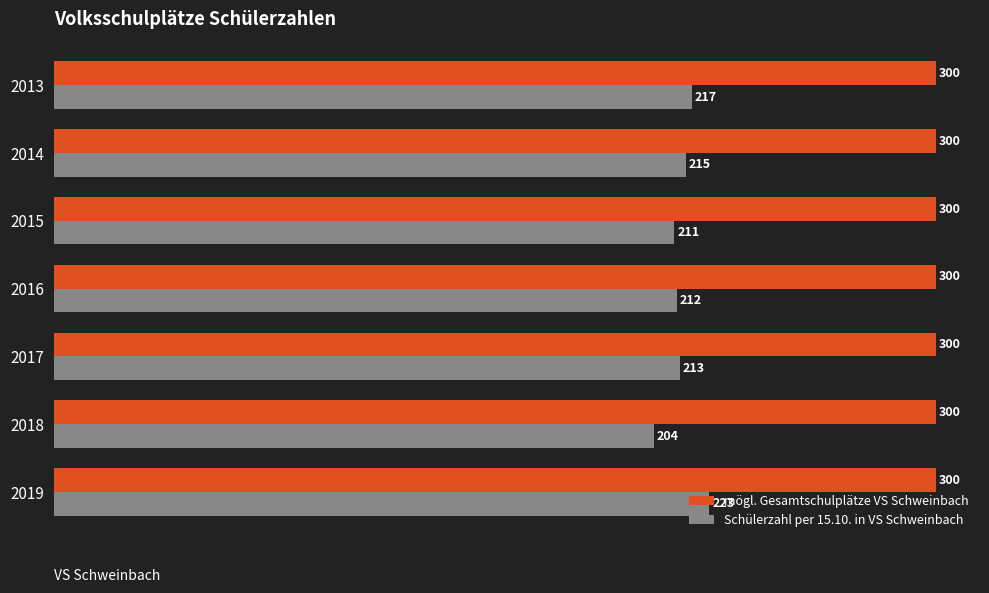

Is it true that mögl. Gesamtschulplätze VS Schweinbach equals 129 at 2017?

False